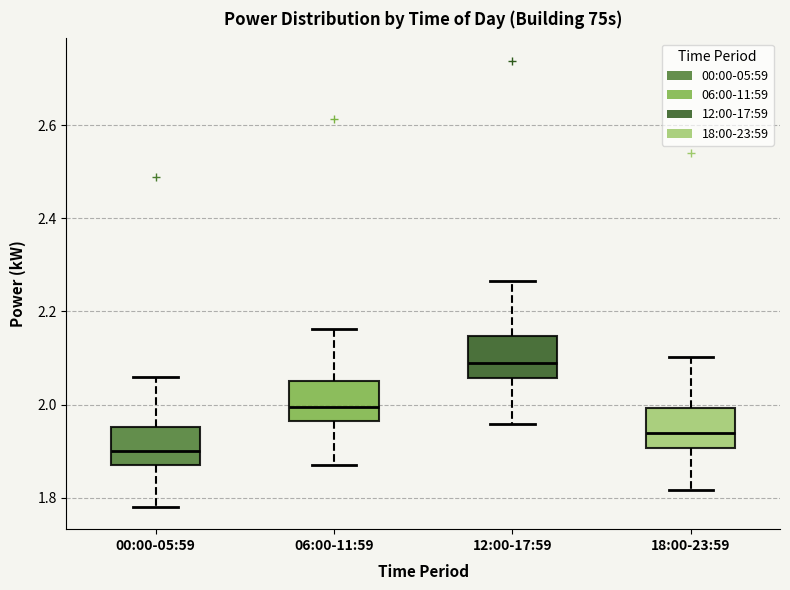

Reading left to right, read every box against the y-axis: the position of its median line, the range the box covers, and the ends of its whiskers. The values are not printed on the chart, so give them approximately, as read against the axis.

00:00-05:59: median 1.90, box 1.88 to 1.96, whiskers 1.78 to 2.06
06:00-11:59: median 2.00, box 1.96 to 2.06, whiskers 1.86 to 2.16
12:00-17:59: median 2.10, box 2.06 to 2.14, whiskers 1.96 to 2.26
18:00-23:59: median 1.94, box 1.90 to 2.00, whiskers 1.82 to 2.10